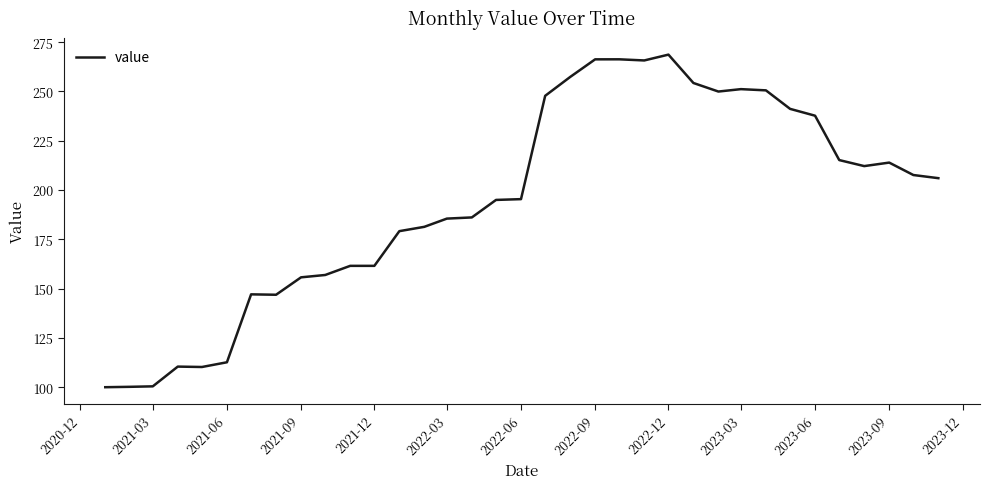

What is the greatest value displayed?

268.7